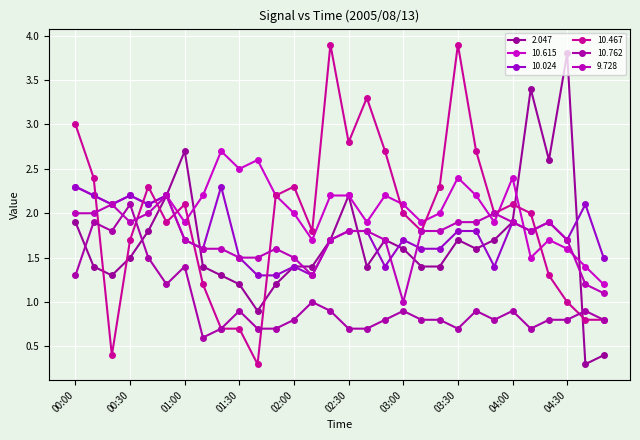

Which series has the widest spread of values?

10.467